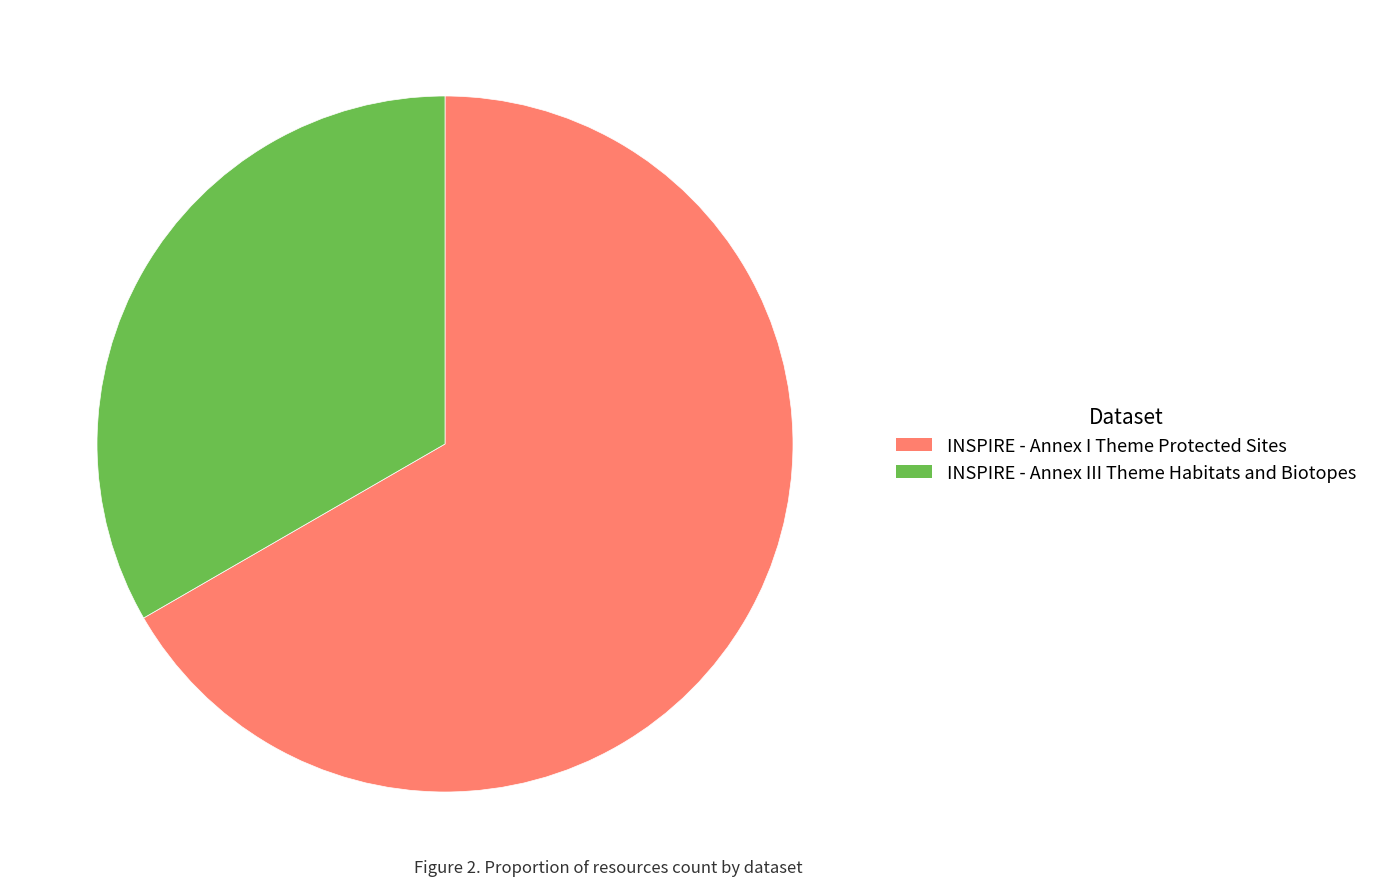

Rank the categories by value from lowest to highest.

INSPIRE - Annex III Theme Habitats and Biotopes, INSPIRE - Annex I Theme Protected Sites